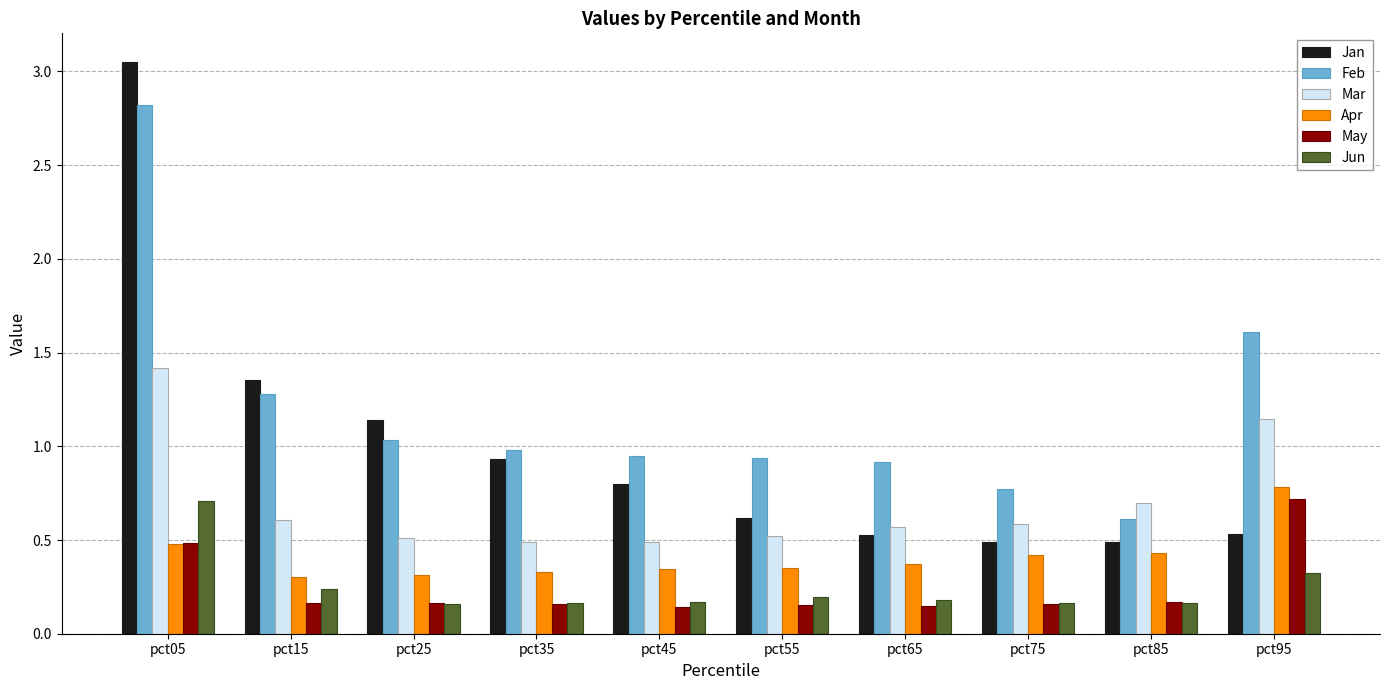

At which label does Jun reach its peak?

pct05